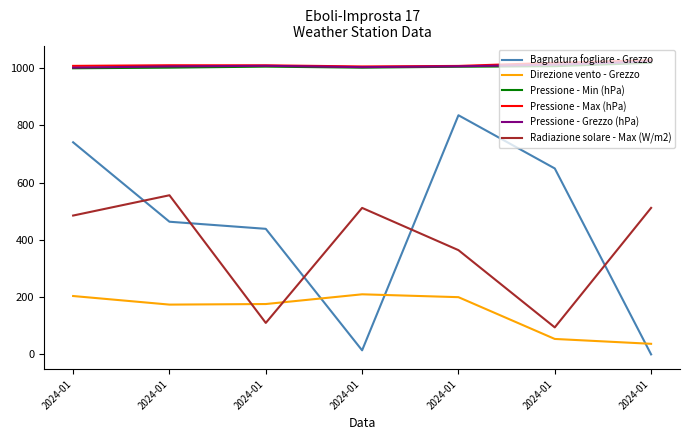

Is it true that Pressione - Min (hPa) equals 1005.6 at 2024-01?

True